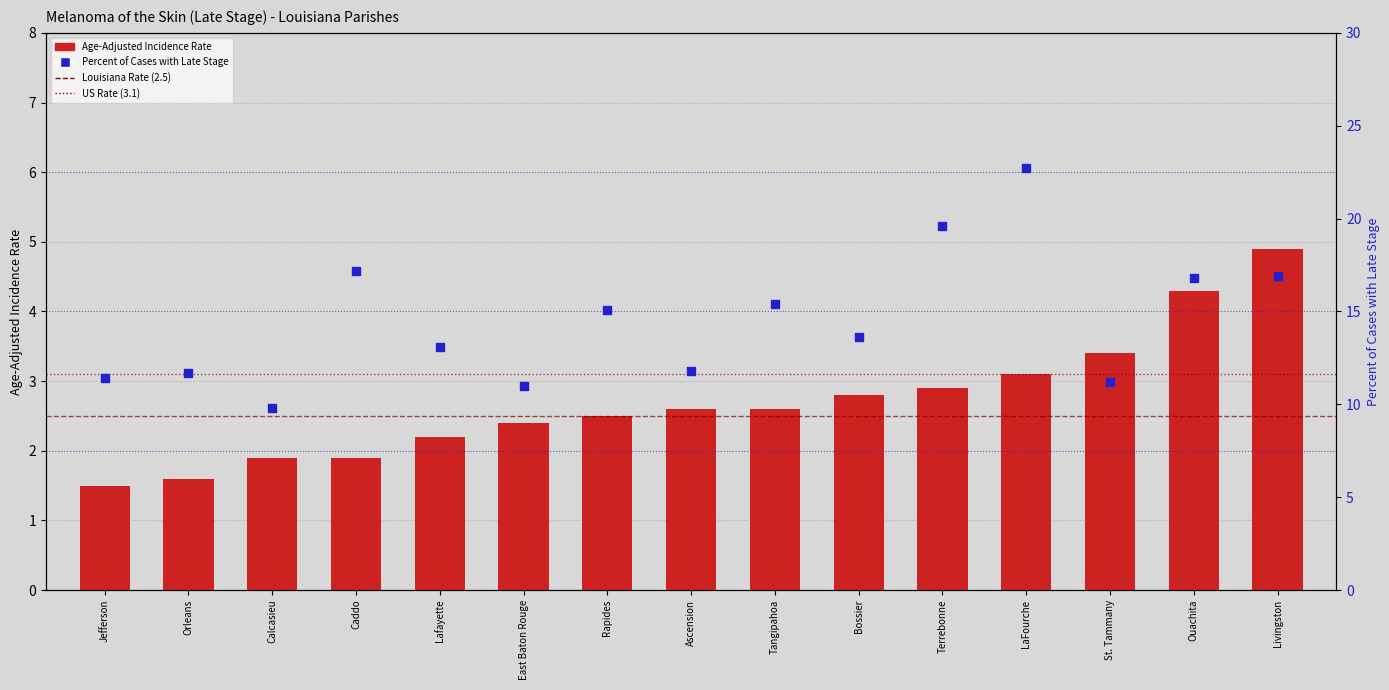

What is the total value across all series at Rapides?

17.6